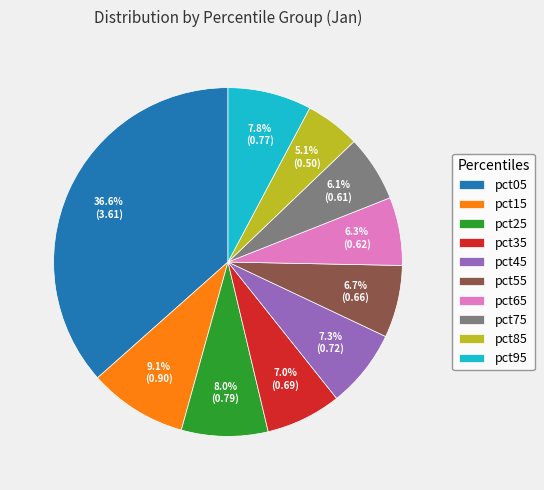

True or false: pct65 accounts for 6% of the total.

True